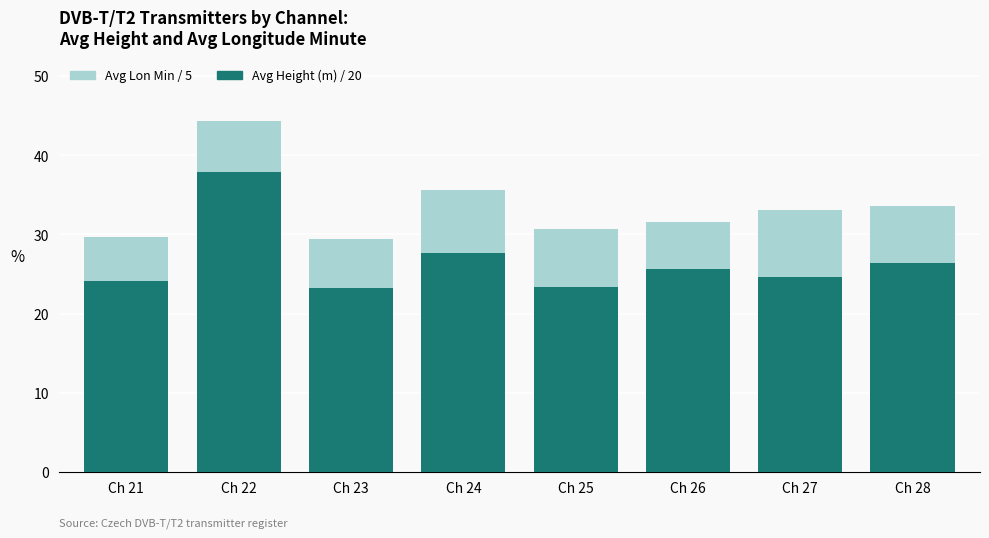

What is the value of the Avg Height (m) / 20 bar at the 8th from the left?

26.4